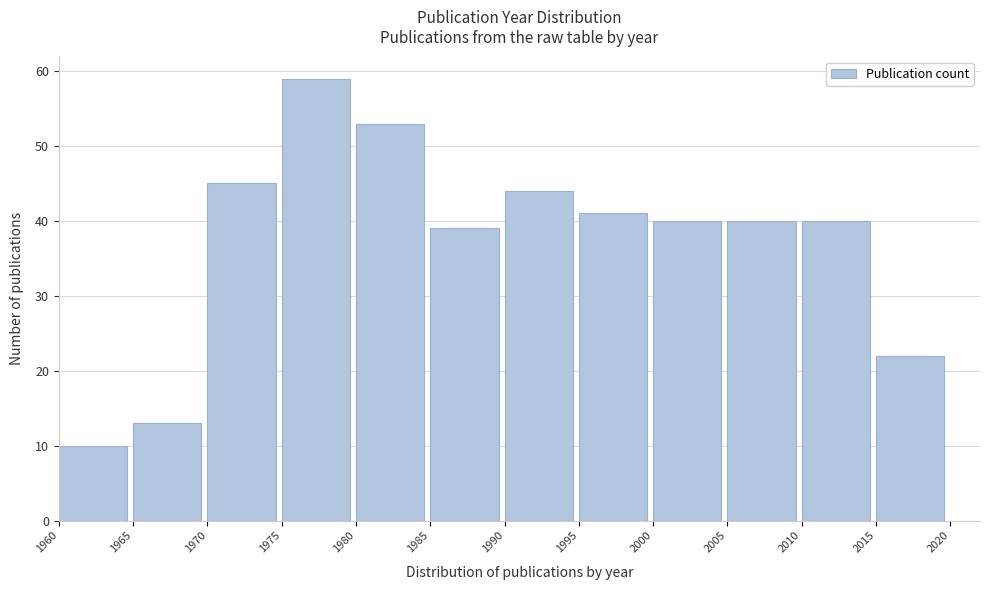

Reading left to right, list every bar in this chart as the range it spans on the x-axis followed by its height. The values are not printed on the chart, so give them approximately, as read against the axis.

1960 to 1965: 10
1965 to 1970: 13
1970 to 1975: 45
1975 to 1980: 59
1980 to 1985: 53
1985 to 1990: 39
1990 to 1995: 44
1995 to 2000: 41
2000 to 2005: 40
2005 to 2010: 40
2010 to 2015: 40
2015 to 2020: 22